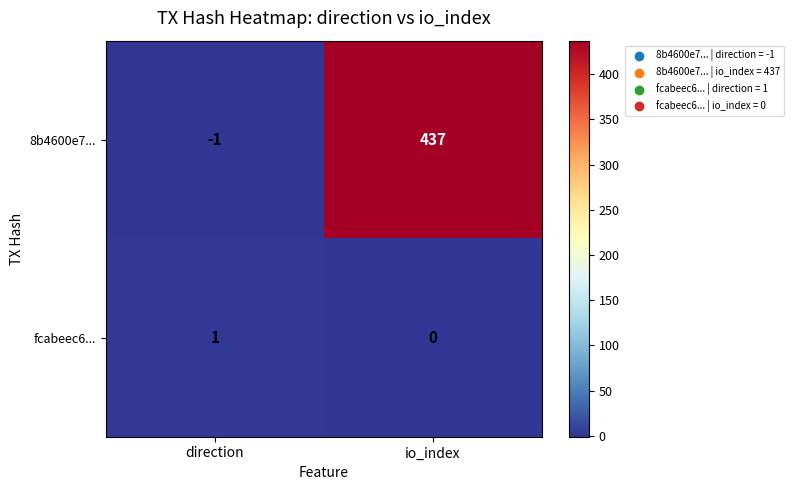

Which series has the largest total across all categories?

8b4600e7...